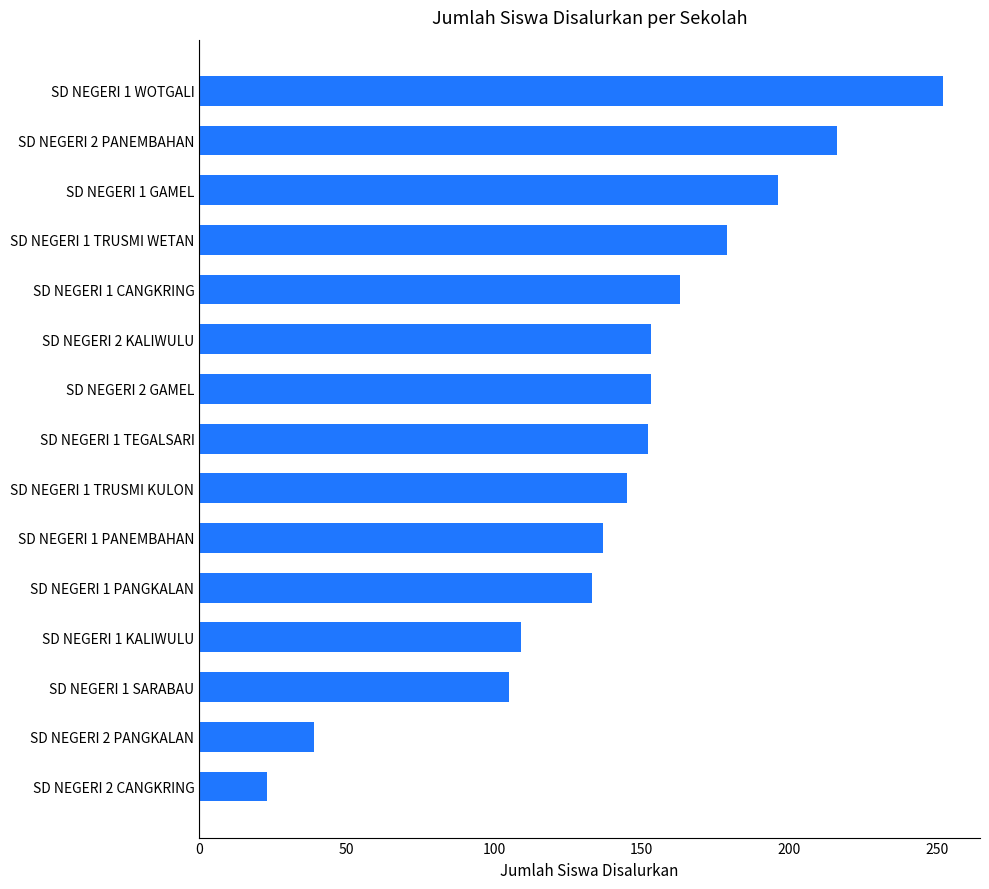

Is it true that the value at SD NEGERI 2 CANGKRING is 23?

True